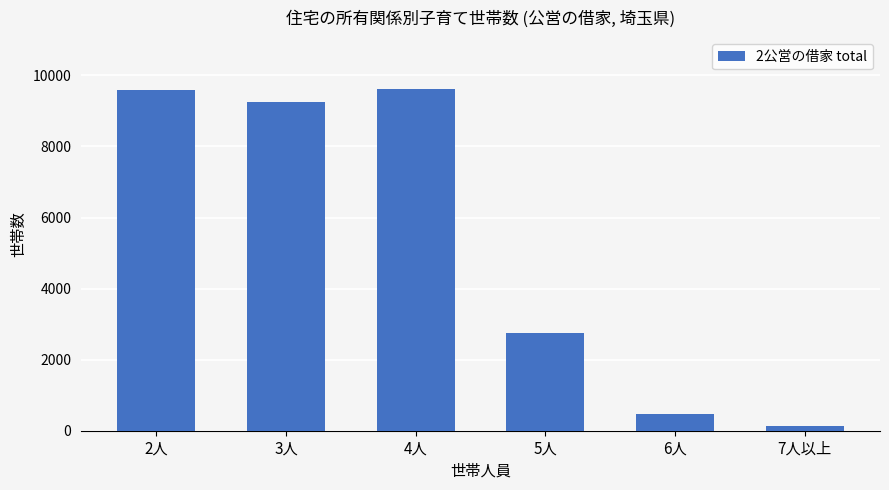

How many distinct data groups are displayed?

1